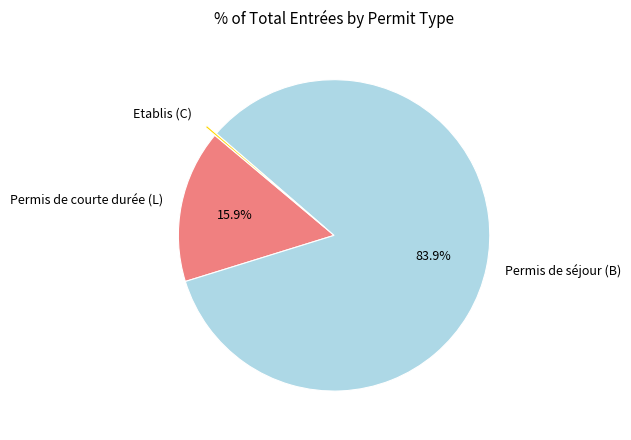

What is the largest slice in the pie chart?

Permis de séjour (B)